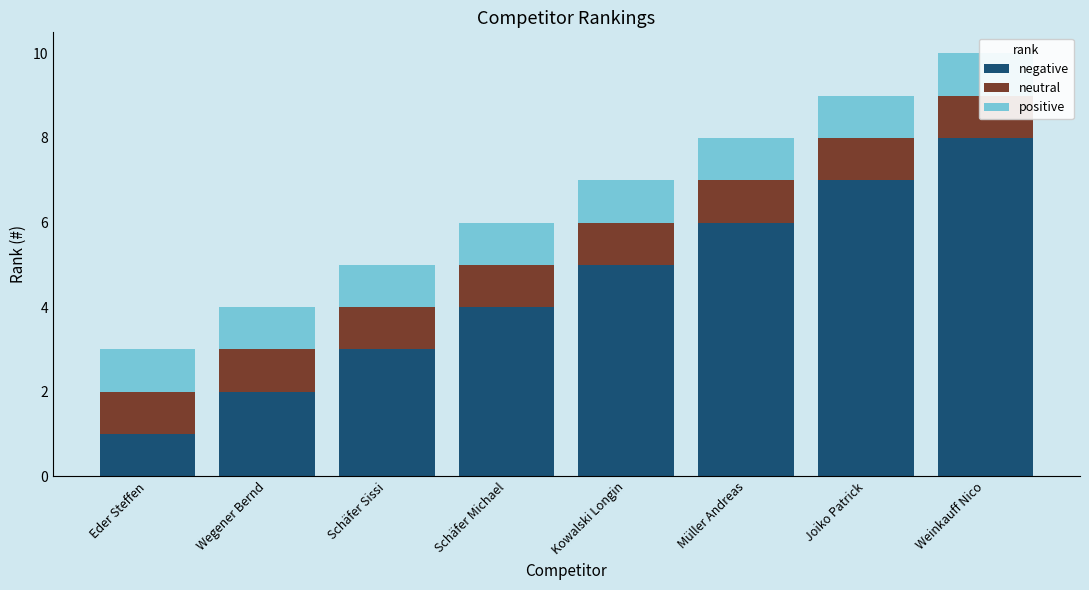

Which has a higher value, Müller Andreas or Kowalski Longin?

Müller Andreas